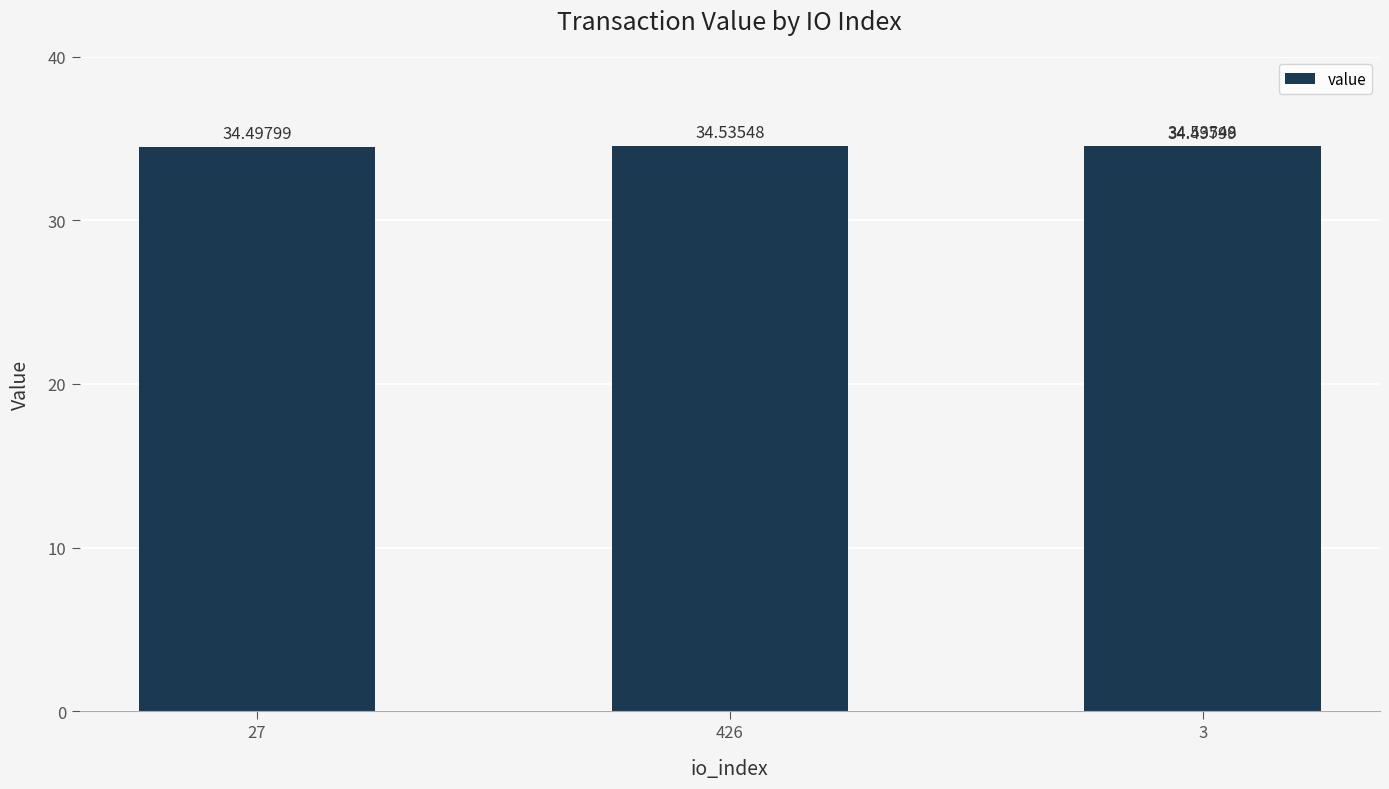

The value at 3 is 34.5. True or false?

True